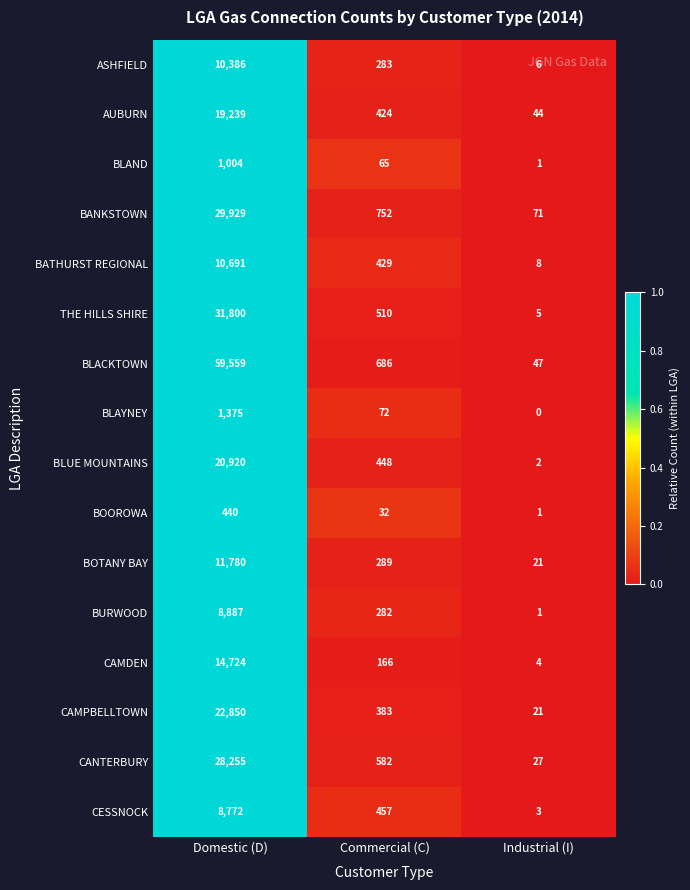

What is the sum of the BLAYNEY values at Commercial (C) and Industrial (I)?

72